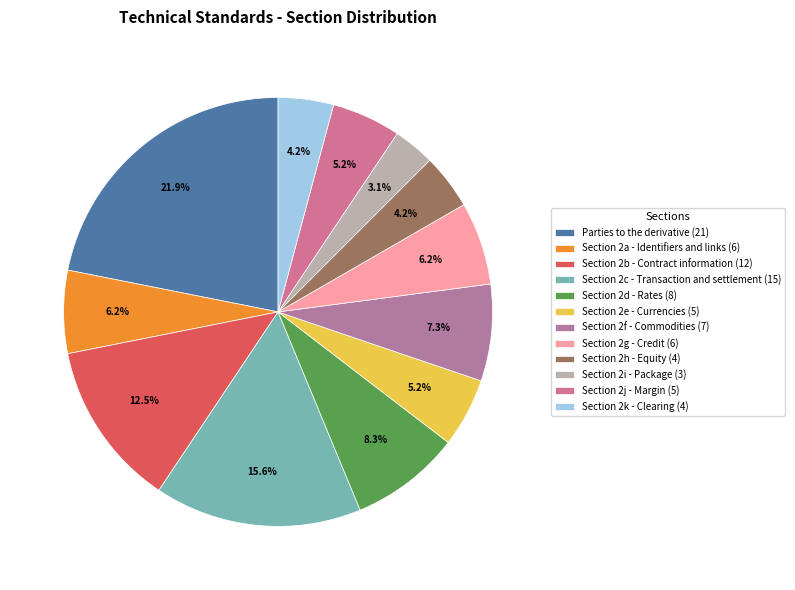

Does Section 2i - Package represent more than half of the total?

No